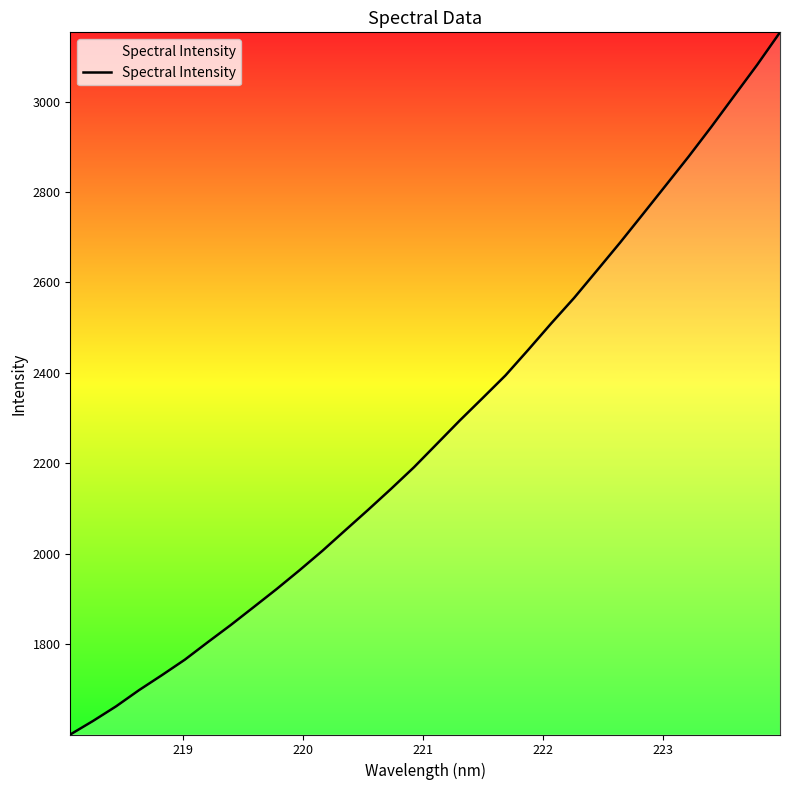

What is the minimum value shown in the chart?

1600.8